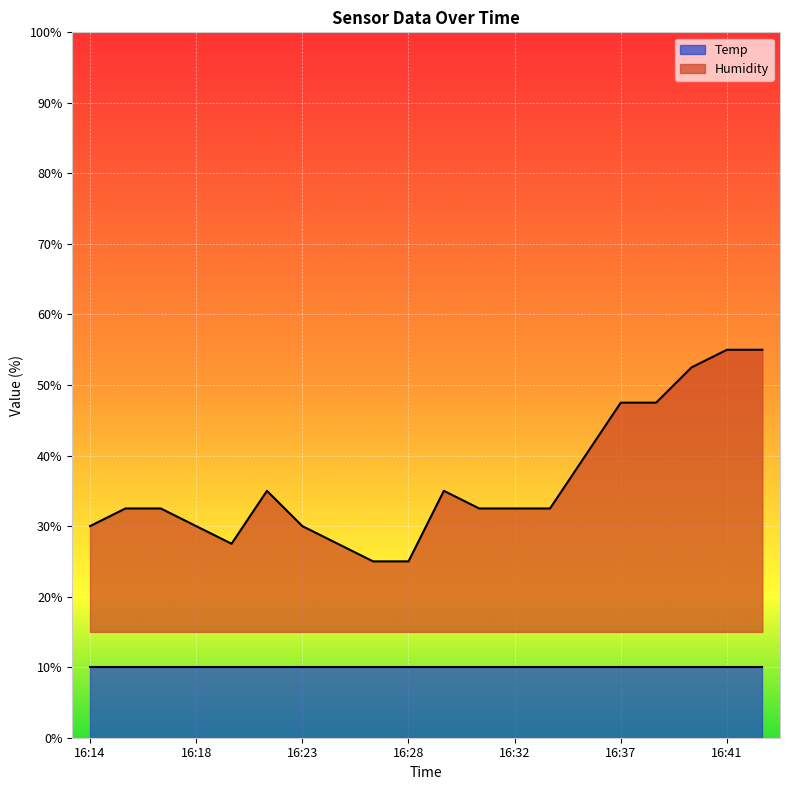

List the labels in order of value, smallest first.

16:26, 16:28, 16:20, 16:24, 16:14, 16:18, 16:23, 16:15, 16:17, 16:31, 16:32, 16:34, 16:21, 16:29, 16:35, 16:37, 16:38, 16:40, 16:41, 16:43